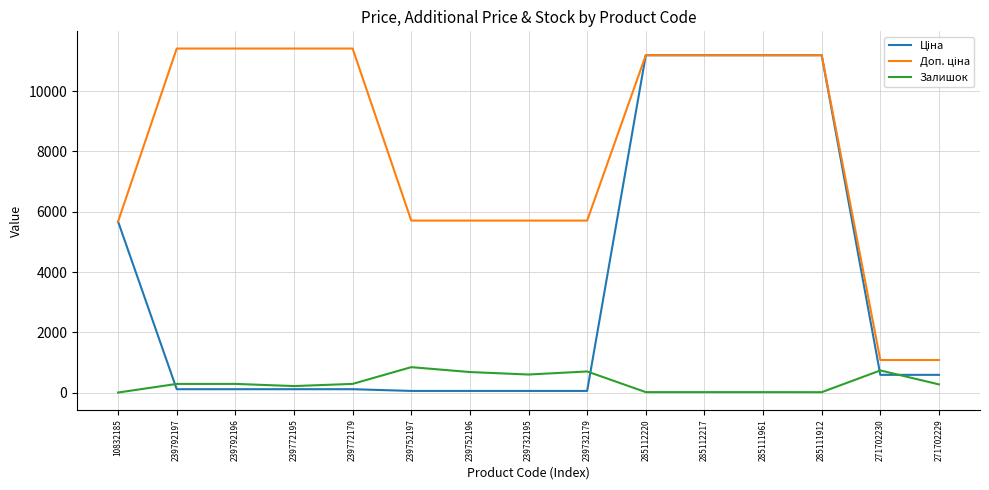

What is the greatest value displayed?

11410.0